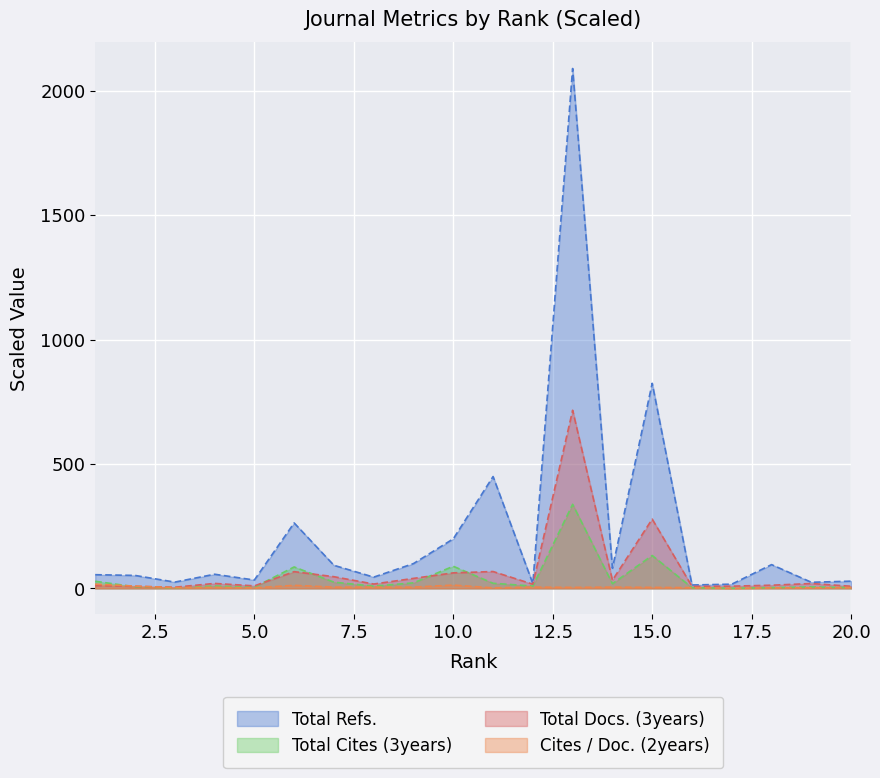

Which series has the largest range (max minus min)?

Total Refs.